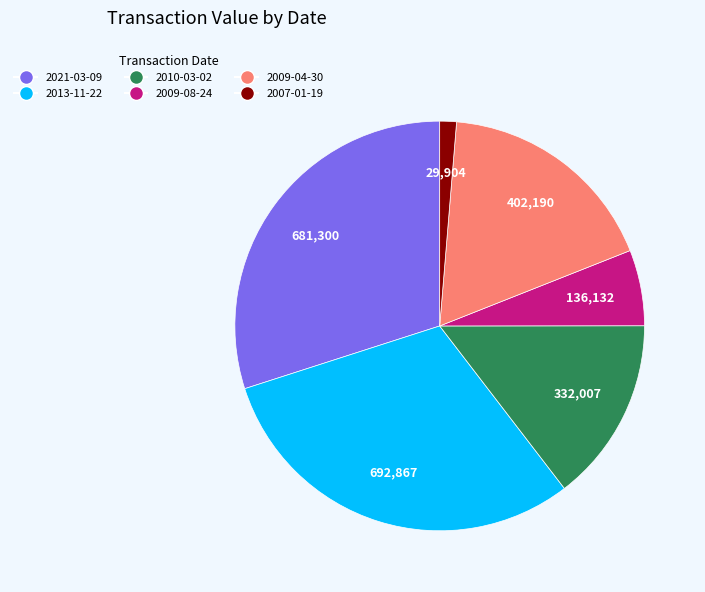

Is the sum of 2009-08-24 and 2013-11-22 greater than half?

No